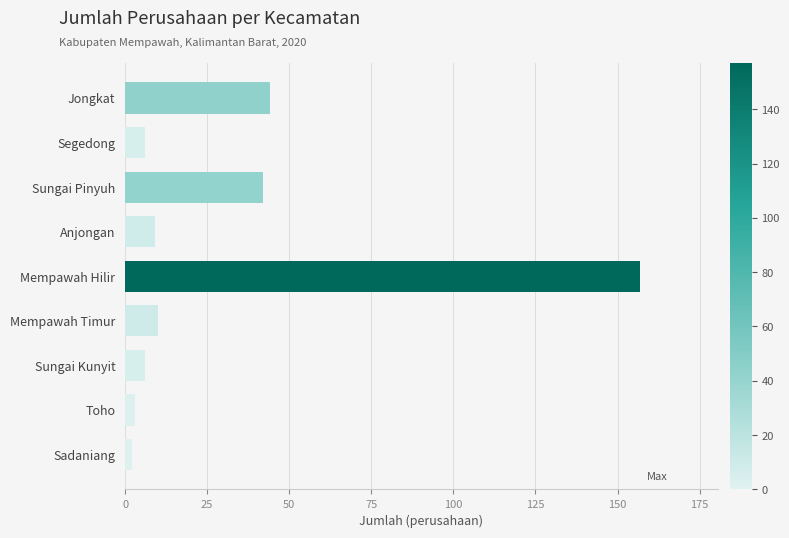

Is it true that the value at Jongkat is 44?

True